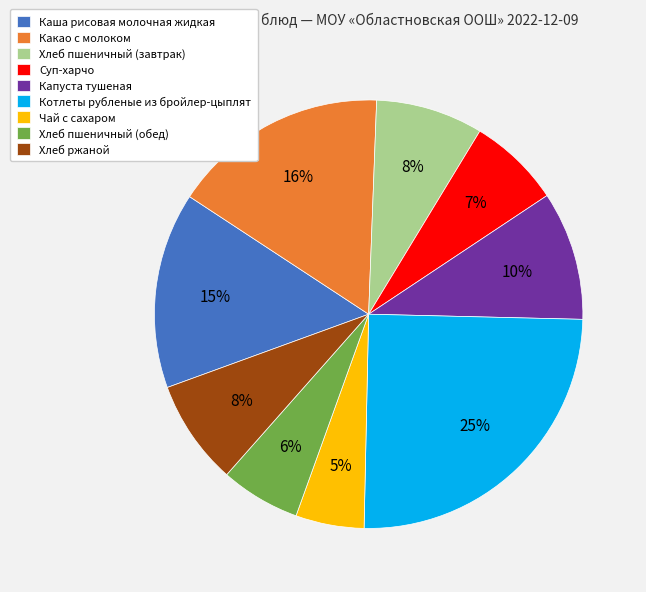

What percentage is the Хлеб ржаной slice, to the nearest percent?

8%